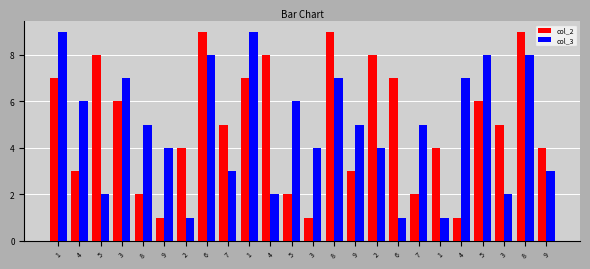

At 2, list the series in order from smallest to largest.

col_3, col_2